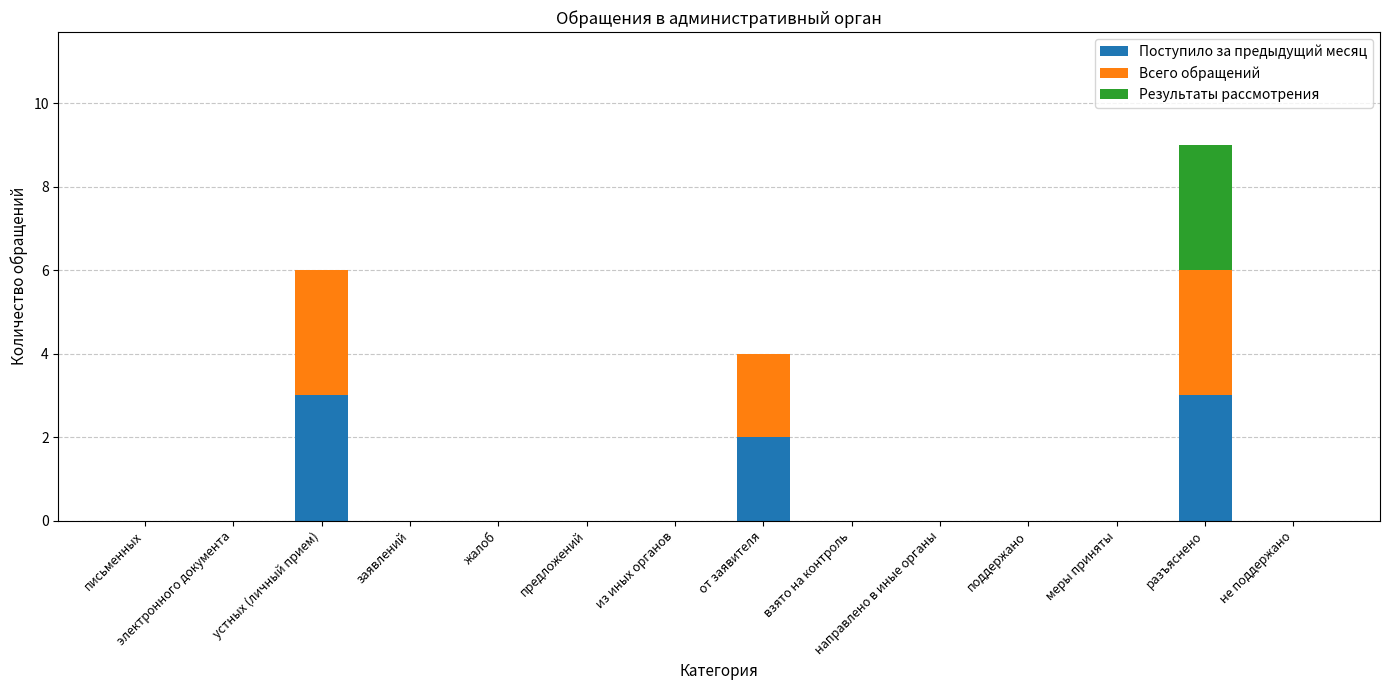

The value of Поступило за предыдущий месяц at от заявителя is 3. True or false?

False